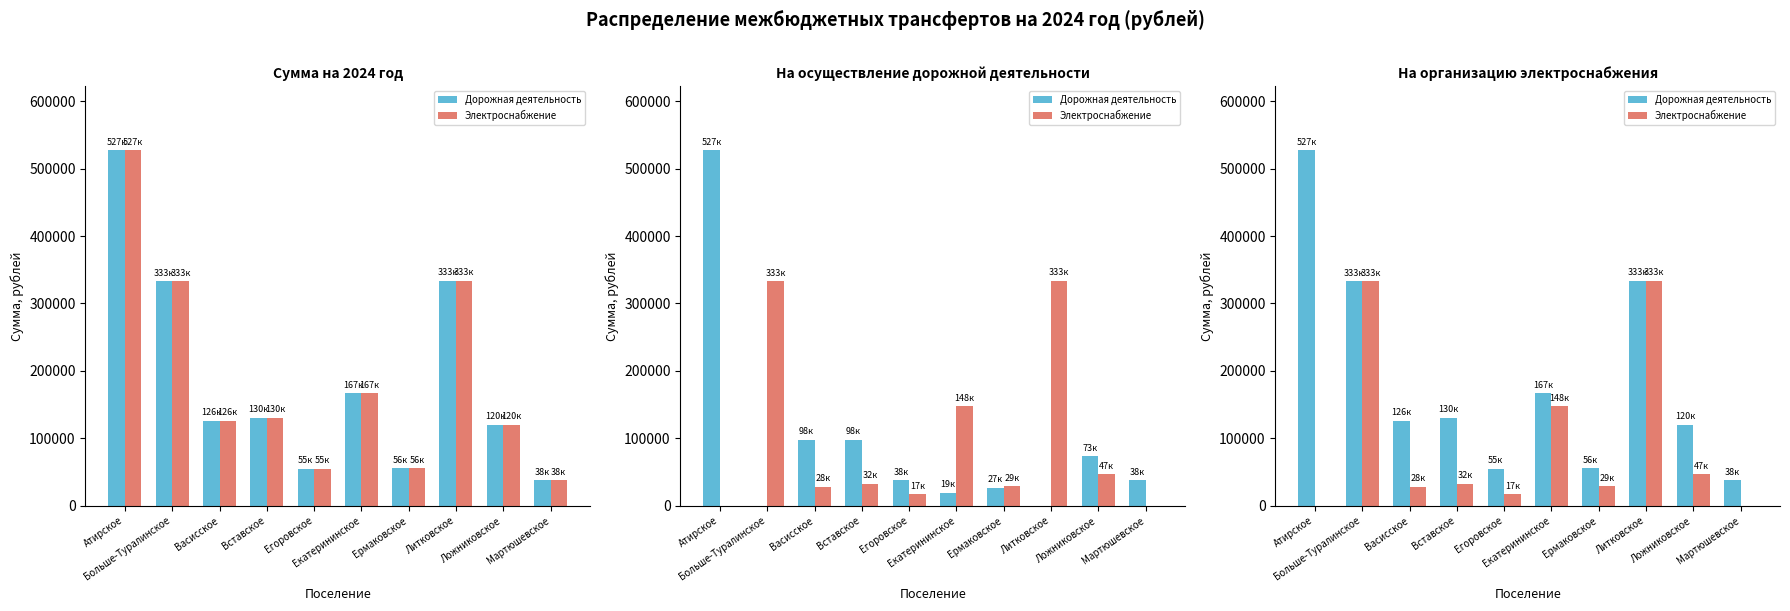

What are all the series names shown in the legend?

Дорожная деятельность, Электроснабжение